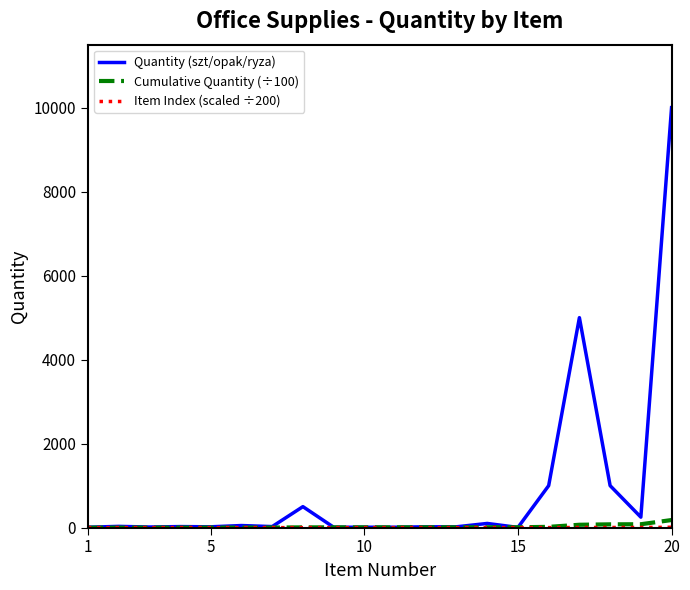

What is the sum of all Cumulative Quantity (÷100) values?

492.9